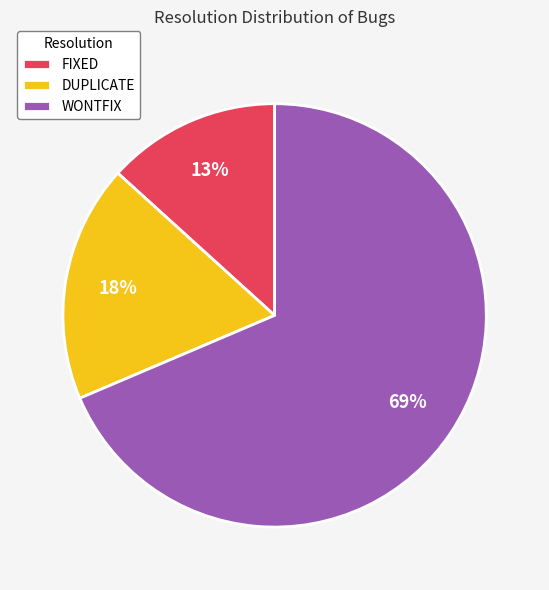

Which category accounts for the majority?

WONTFIX